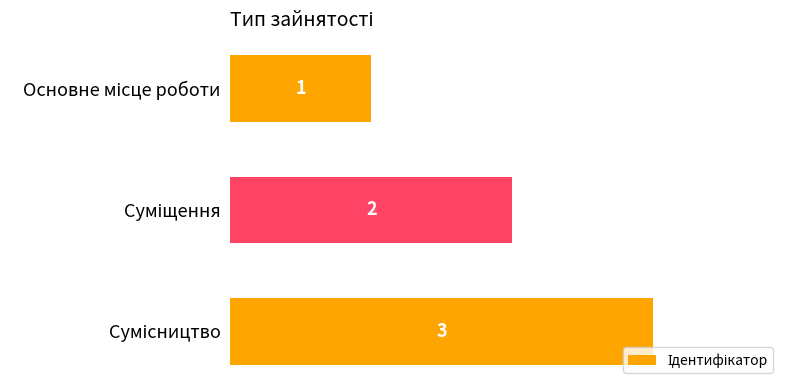

What is the greatest value displayed?

3